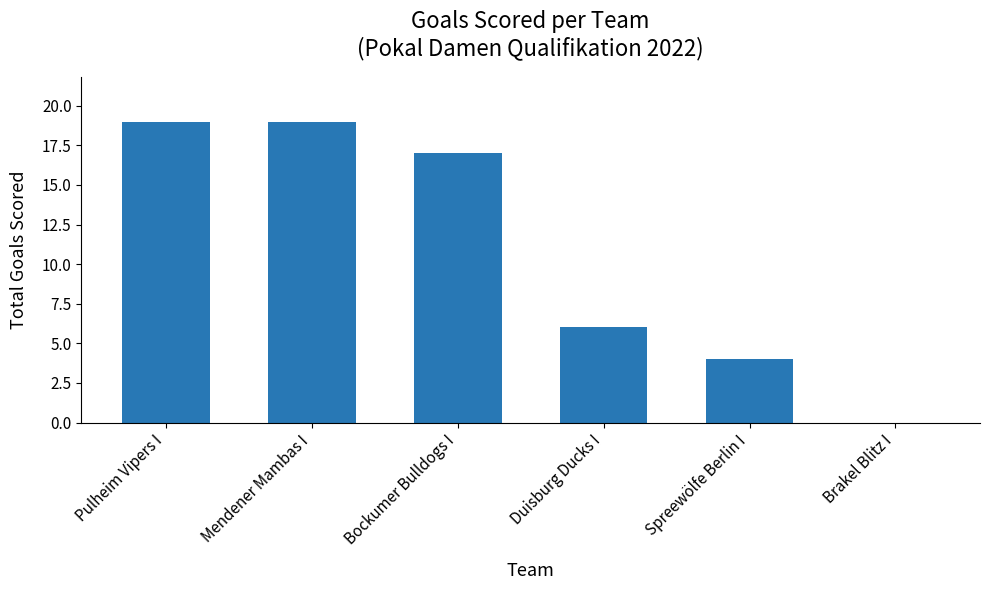

How many positive values are there?

5